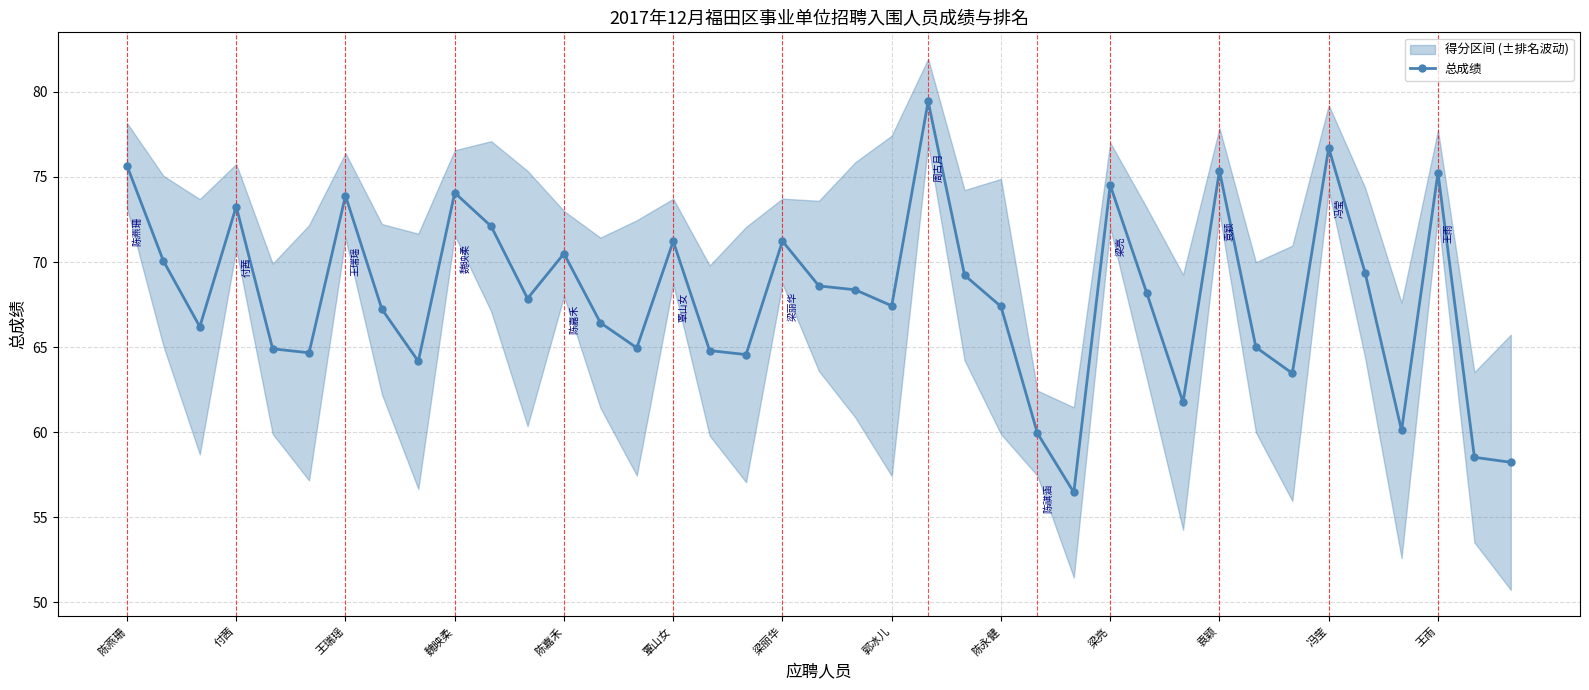

What is the minimum value for 总成绩?

56.5